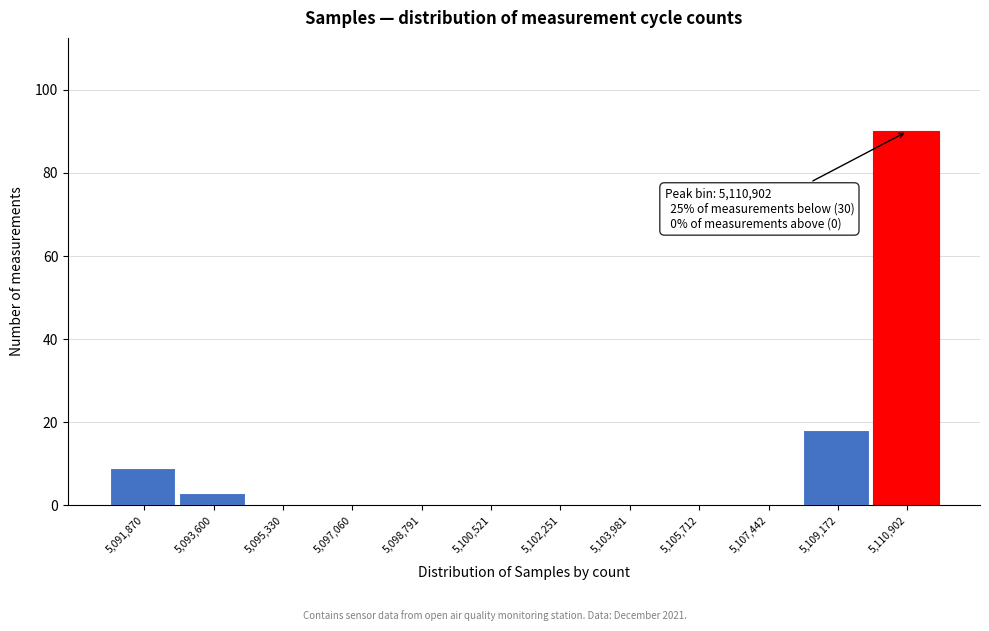

Over which range of the x-axis is the bar tallest?

5110000 to 5111800